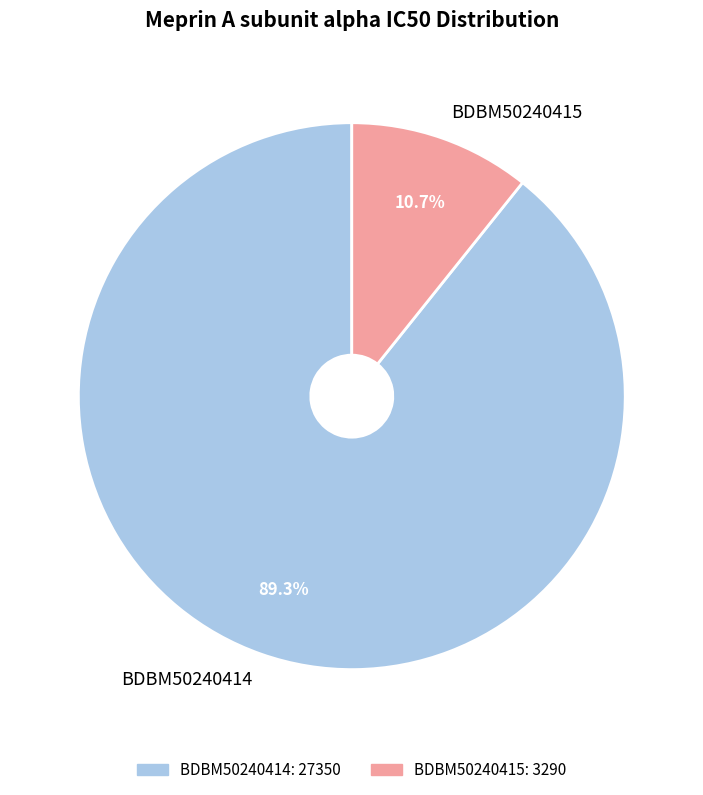

How much of the chart is everything except BDBM50240414?

10.7%